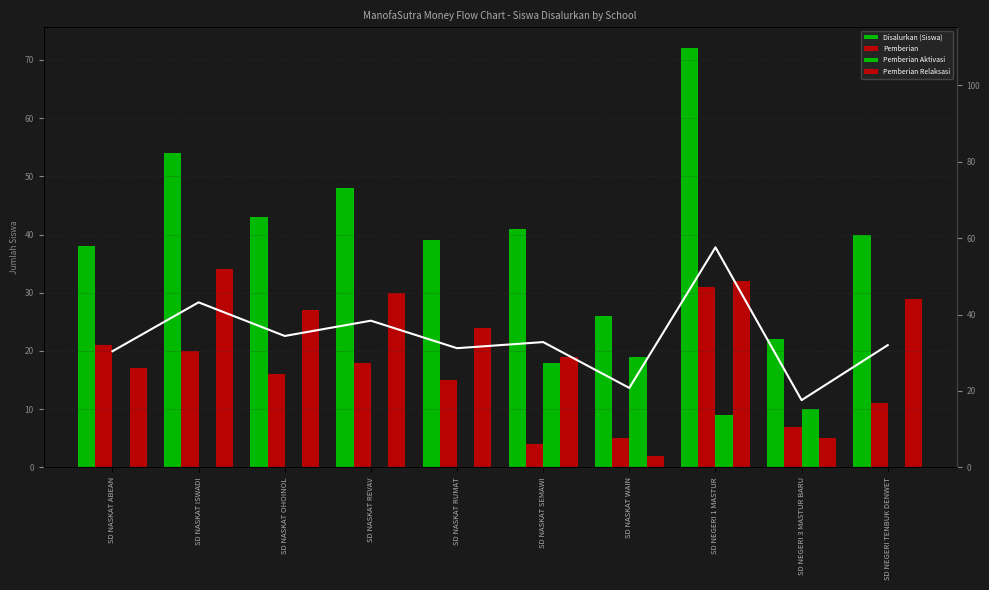

Are the bars horizontal?

No